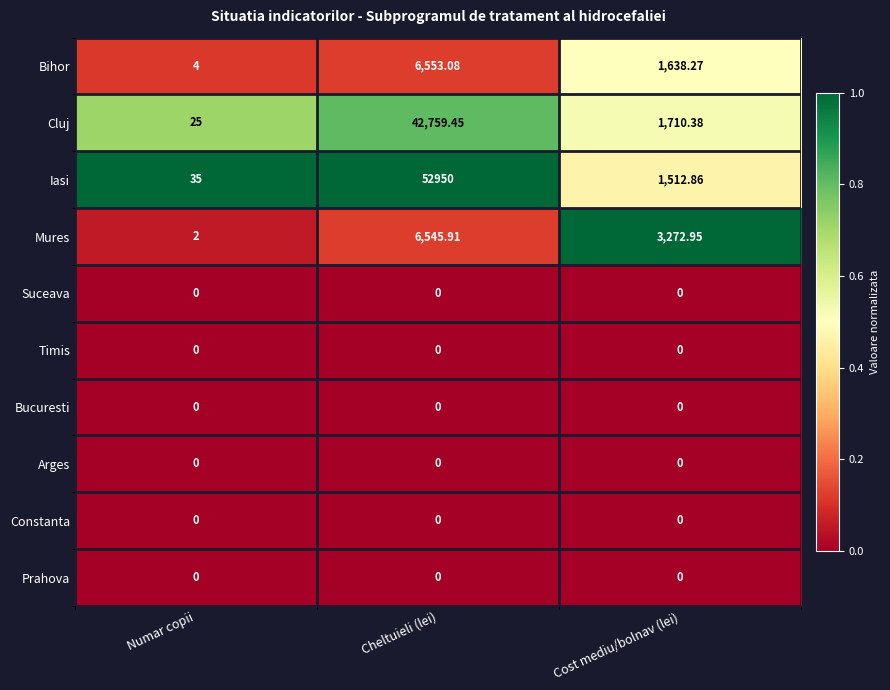

At which label does Mures first exceed 3272?

Cheltuieli (lei)